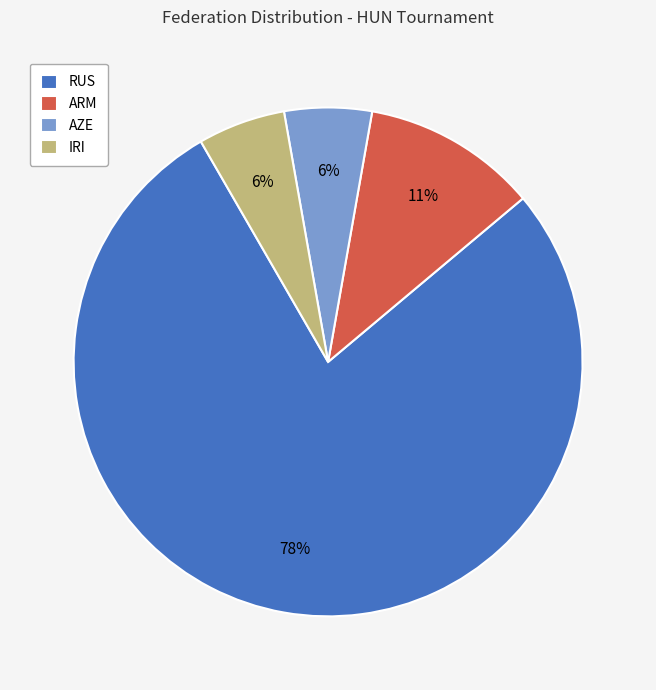

The RUS slice represents 65% of the pie. True or false?

False